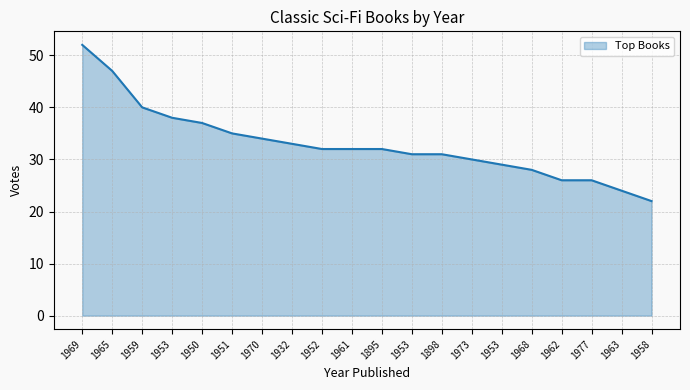

At which label does the data first exceed 32?

1969